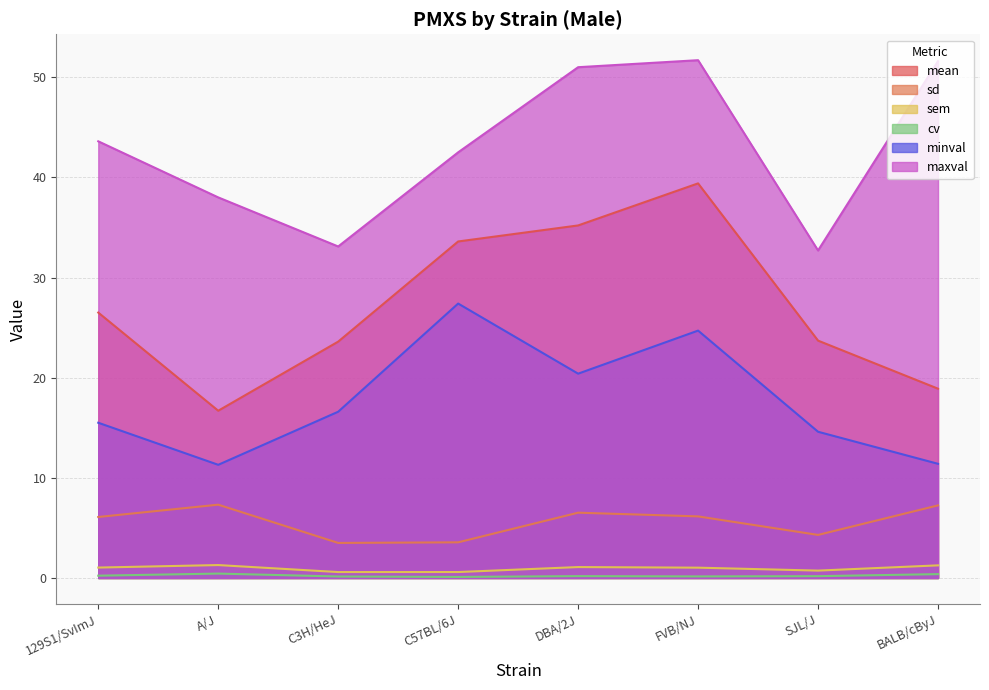

Where does the mean series first go above 26?

129S1/SvImJ